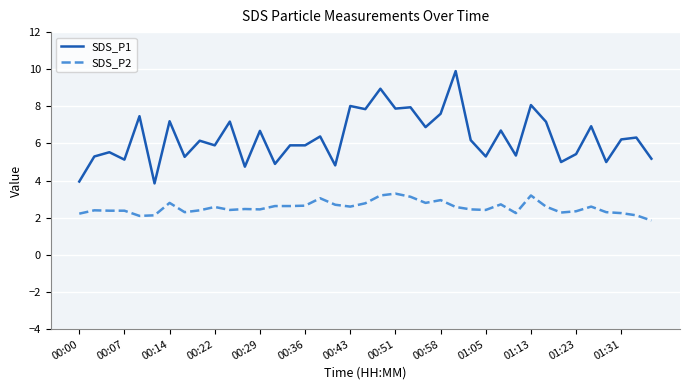

True or false: SDS_P1 and SDS_P2 cross at least once.

False